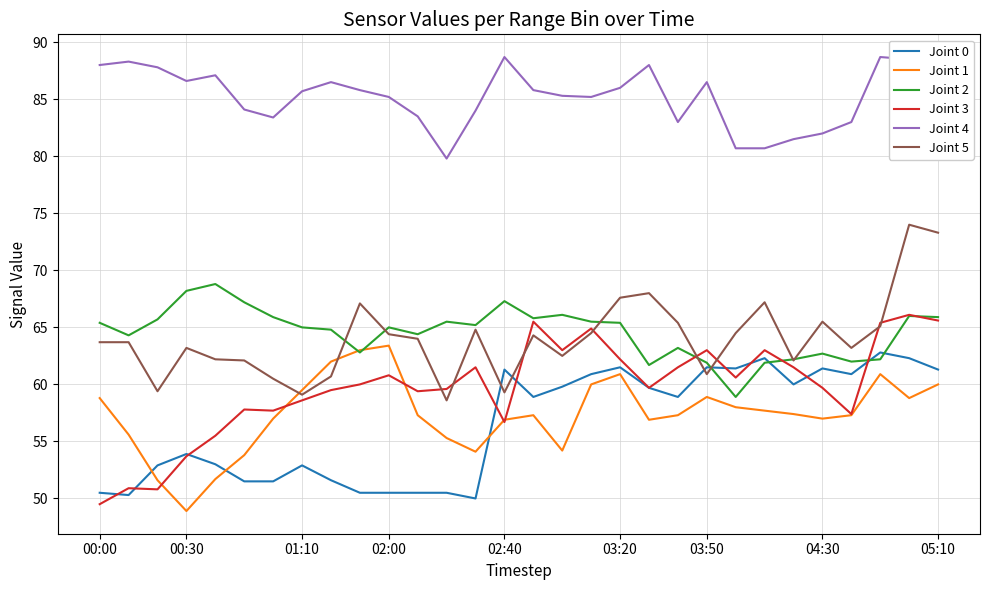

Which series has the largest range (max minus min)?

Joint 3